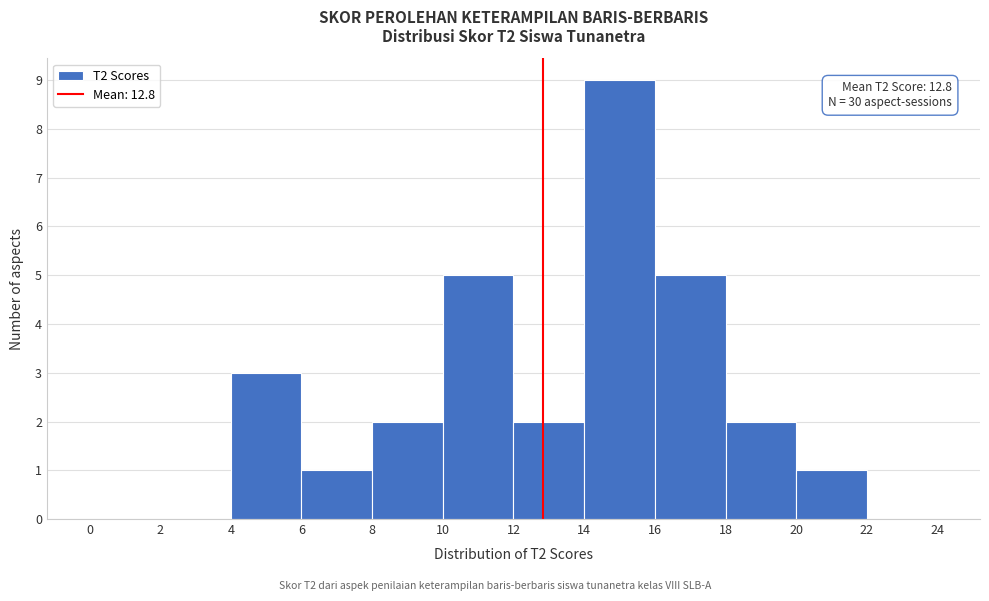

Over which range of the x-axis is the bar tallest?

14 to 16